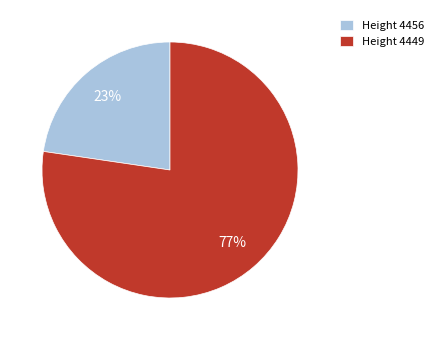

What is the ratio of the value at Height 4456 to the value at Height 4449?

0.3